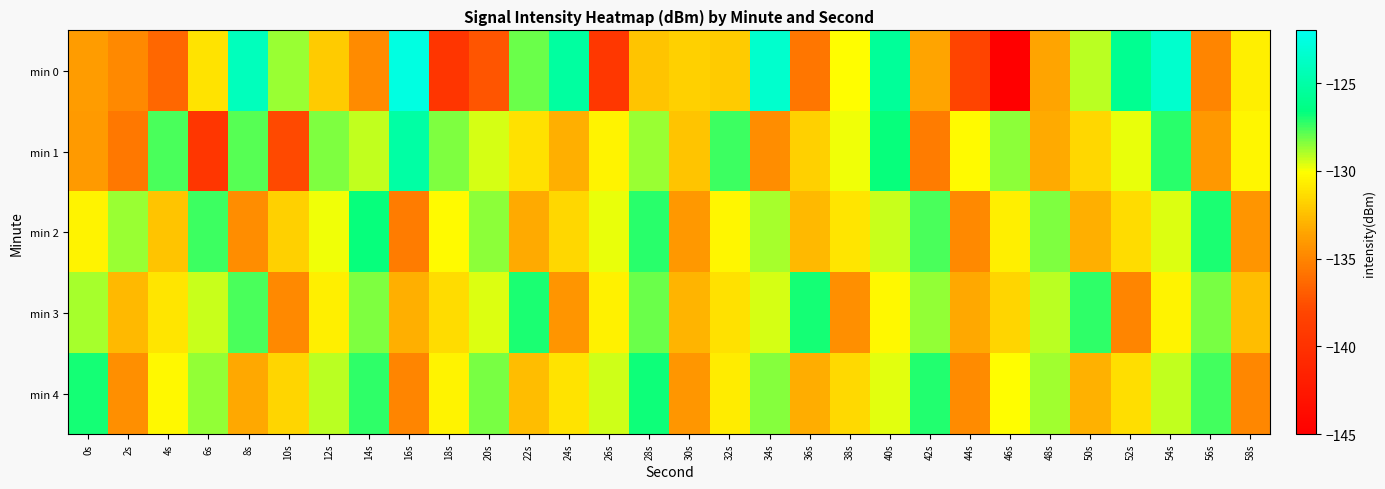

What is the minimum value shown in the chart?

-145.1